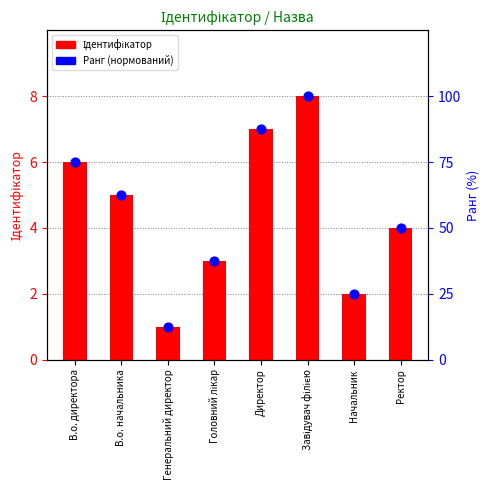

Which series has the widest spread of Y values?

Ранг (нормований)